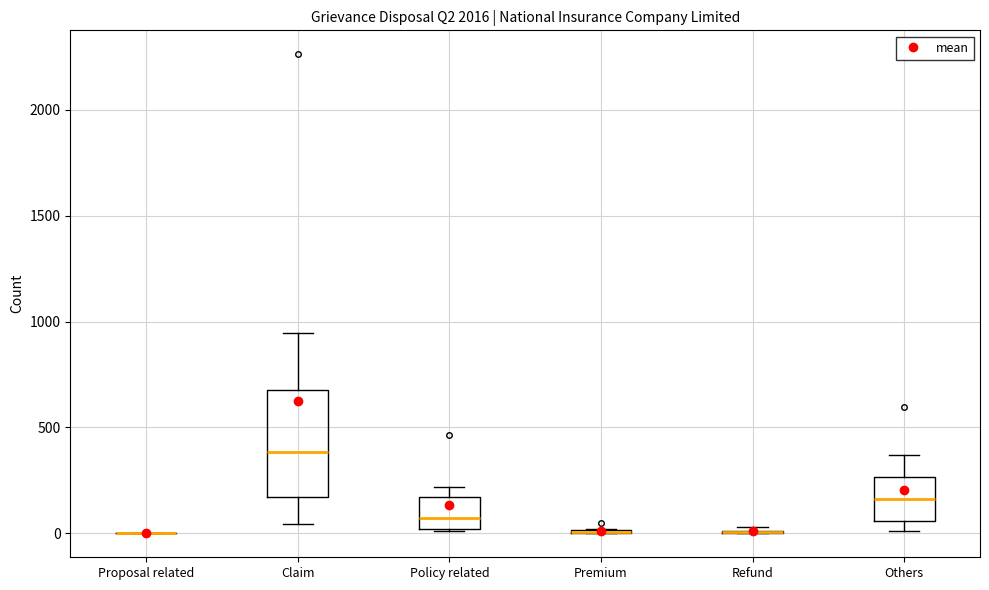

Reading left to right, read every box against the y-axis: the position of its median line, the range the box covers, and the ends of its whiskers. The values are not printed on the chart, so give them approximately, as read against the axis.

Proposal related: box collapsed to a line at 0, whiskers 0 to 0
Claim: median 400, box 150 to 700, whiskers 50 to 950
Policy related: median 50, box 0 to 150, whiskers 0 to 200
Premium: box collapsed to a line at 0, whiskers 0 to 0
Refund: box collapsed to a line at 0, whiskers 0 to 50
Others: median 150, box 50 to 250, whiskers 0 to 350